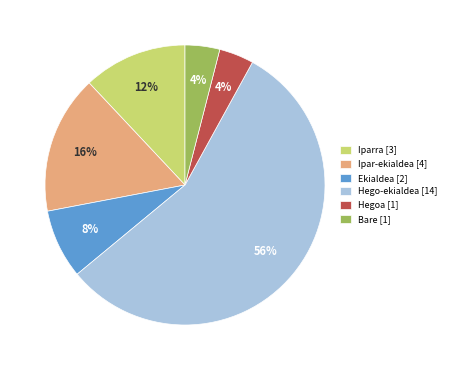

To the nearest percent, what is the average slice percentage?

17%